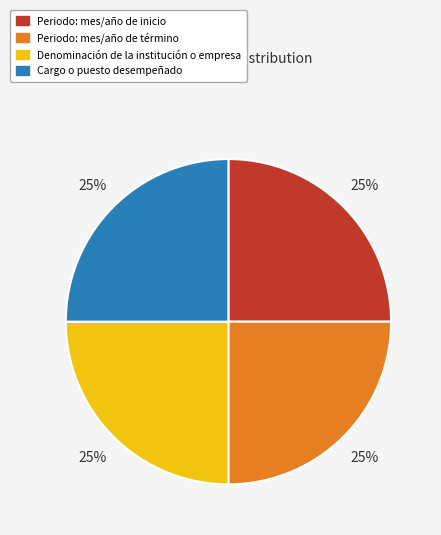

The Cargo o puesto desempeñado slice represents 34% of the pie. True or false?

False